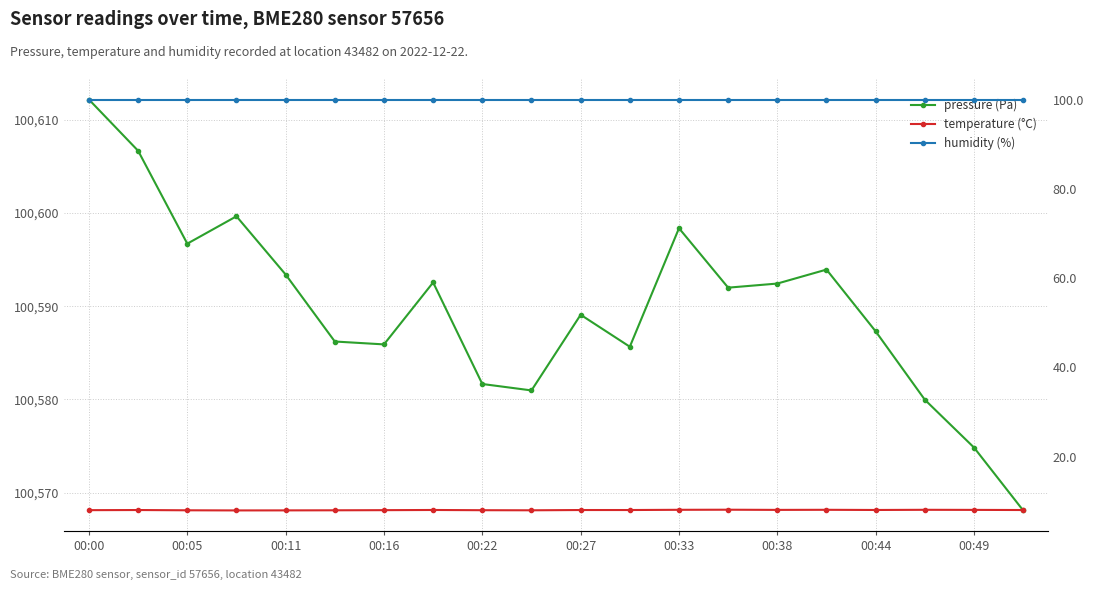

Reading left to right, list all the values displayed in this chart.

pressure: 100612.2	100606.7	100596.7	100599.7	100593.4	100586.2	100585.9	100592.6	100581.7	100581.0	100589.1	100585.7	100598.4	100592.0	100592.4	100593.9	100587.3	100580.0	100574.8	100568.1
temperature: 8.0	8.0	8.0	8.0	8.0	8.0	8.0	8.1	8.0	8.0	8.0	8.0	8.1	8.1	8.1	8.1	8.1	8.1	8.1	8.0
humidity: 100.0	100.0	100.0	100.0	100.0	100.0	100.0	100.0	100.0	100.0	100.0	100.0	100.0	100.0	100.0	100.0	100.0	100.0	100.0	100.0